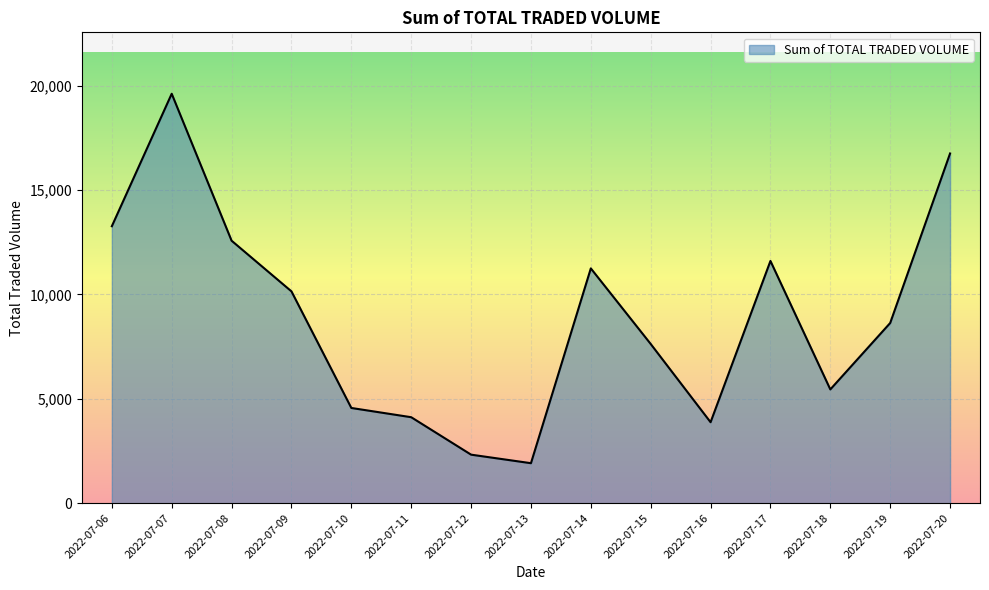

What is the average value?

8914